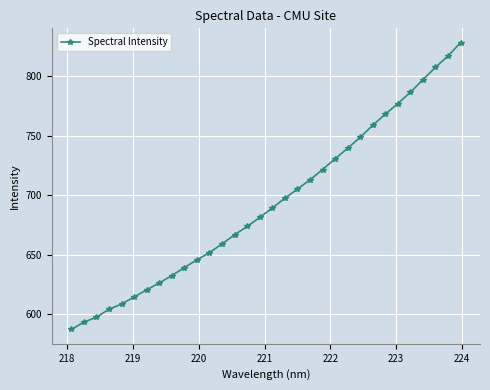

True or false: there are more than 0 points higher than both neighbors.

False